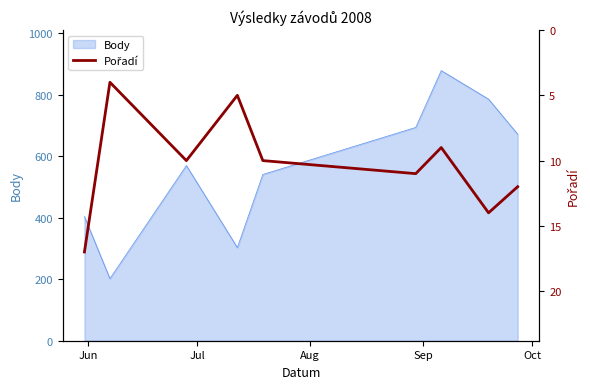

What is the minimum value for Body?

202